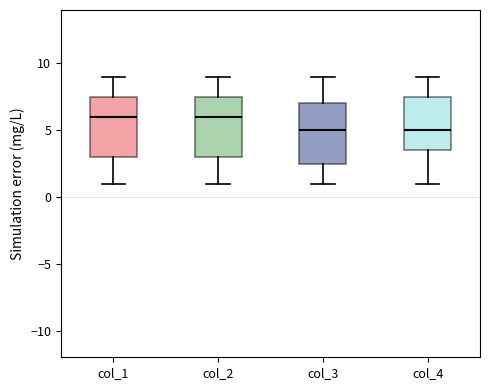

Reading left to right, transcribe this box plot: for each box, give where its median line is, the range the box spans, and where its two whiskers end, as read against the y-axis. The values are not printed on the chart, so give them approximately, as read against the axis.

col_1: median 6.0, box 3.0 to 7.5, whiskers 1.0 to 9.0
col_2: median 6.0, box 3.0 to 7.5, whiskers 1.0 to 9.0
col_3: median 5.0, box 2.5 to 7.0, whiskers 1.0 to 9.0
col_4: median 5.0, box 3.5 to 7.5, whiskers 1.0 to 9.0